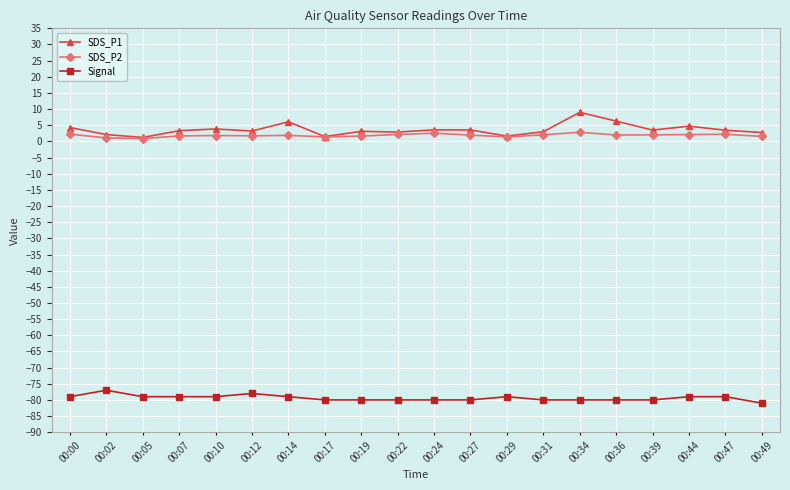

What is the maximum value for Signal?

-77.0